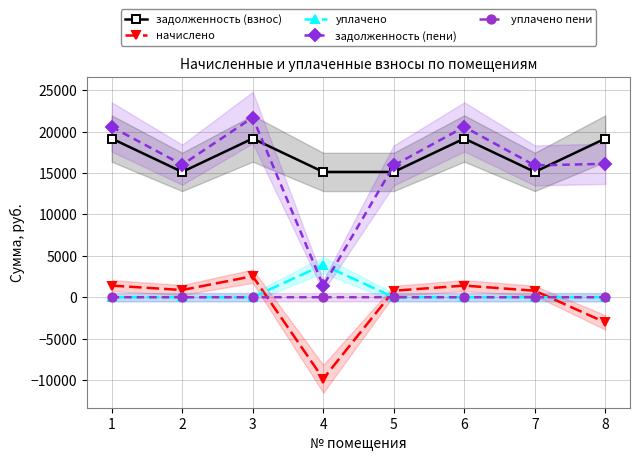

Which series has the largest total across all categories?

задолженность (взнос)